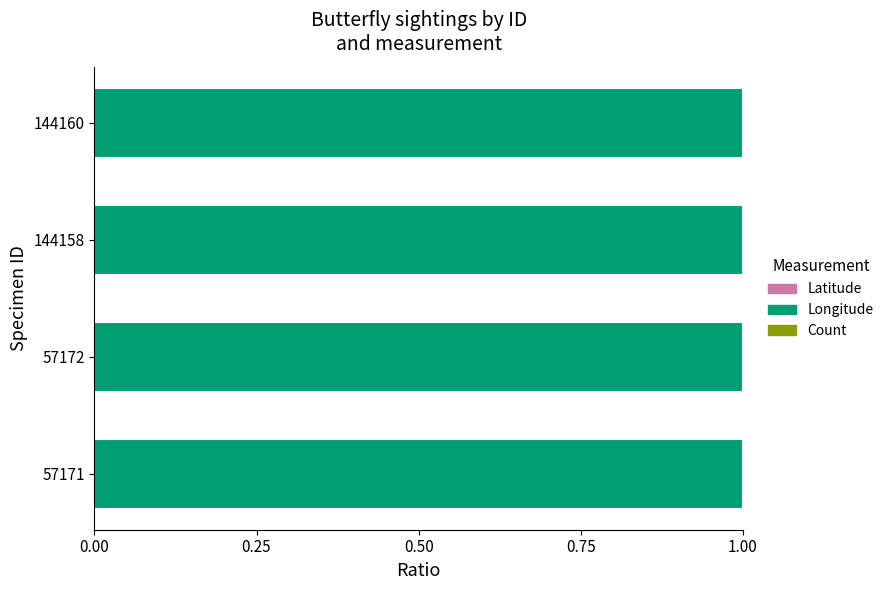

True or false: Latitude has a value of -0.2 at 144160.

False